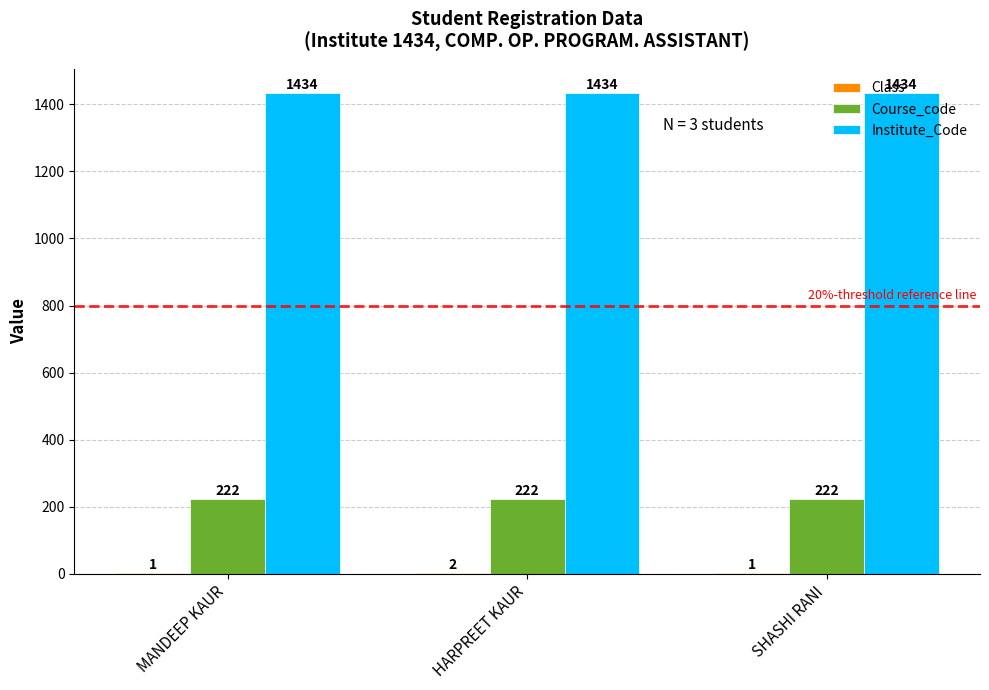

Are the bars horizontal?

No